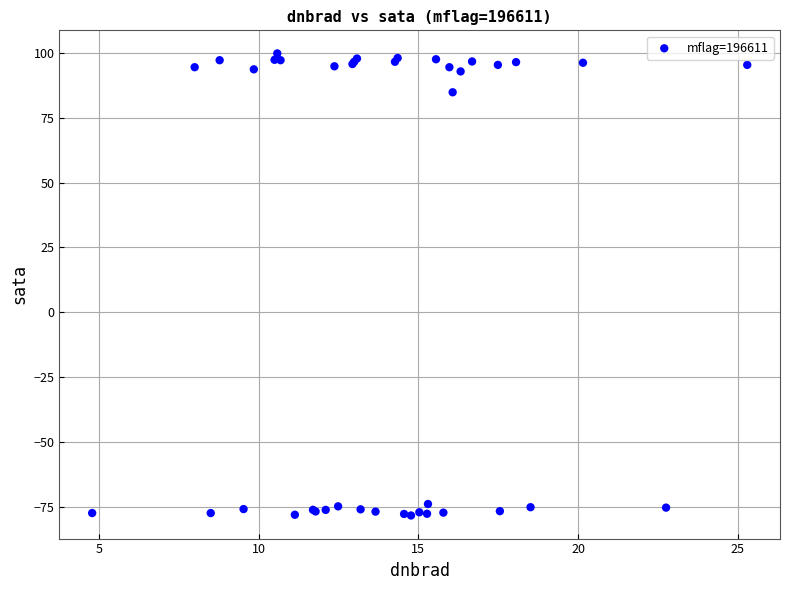

What Y value in the scatter plot is closest to 10?

84.9